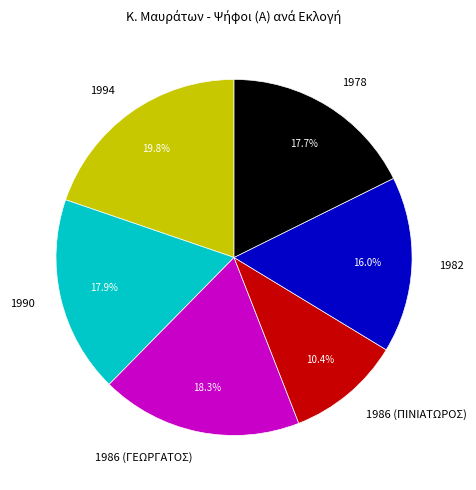

Is the sum of 1982 and 1994 greater than half?

No